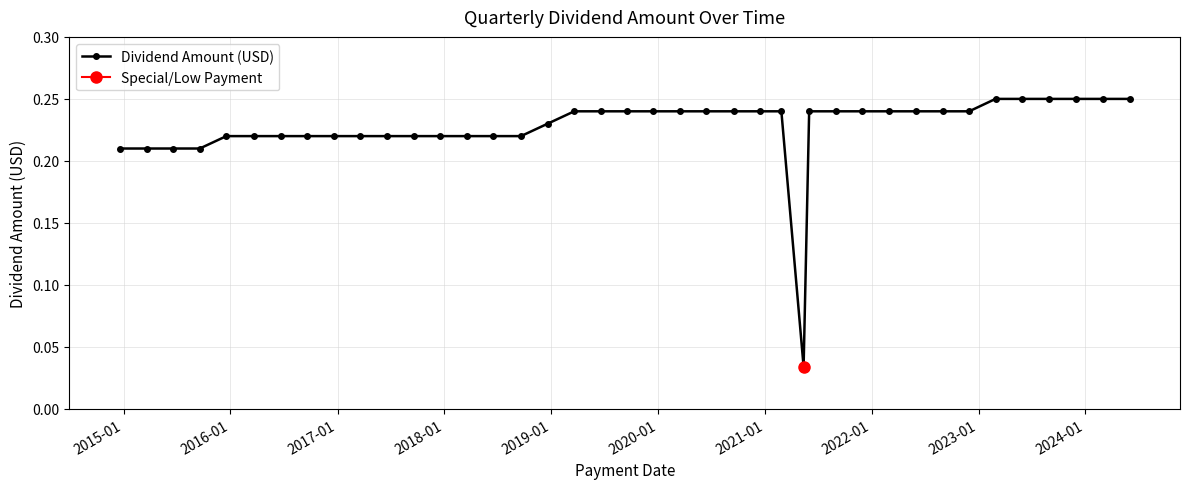

Reading left to right, list all the values displayed in this chart.

0.2	0.2	0.2	0.2	0.2	0.2	0.2	0.2	0.2	0.2	0.2	0.2	0.2	0.2	0.2	0.2	0.2	0.2	0.2	0.2	0.2	0.2	0.2	0.2	0.2	0.2	0.0	0.2	0.2	0.2	0.2	0.2	0.2	0.2	0.2	0.2	0.2	0.2	0.2	0.2